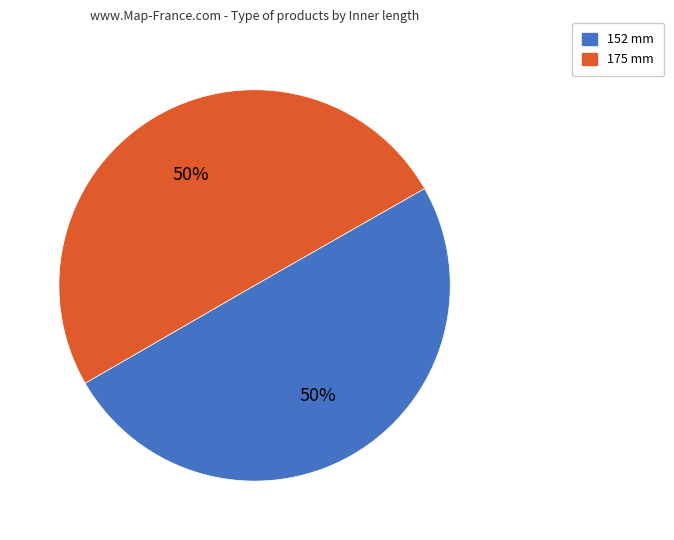

What percentage is the 175 mm slice, to the nearest percent?

50%